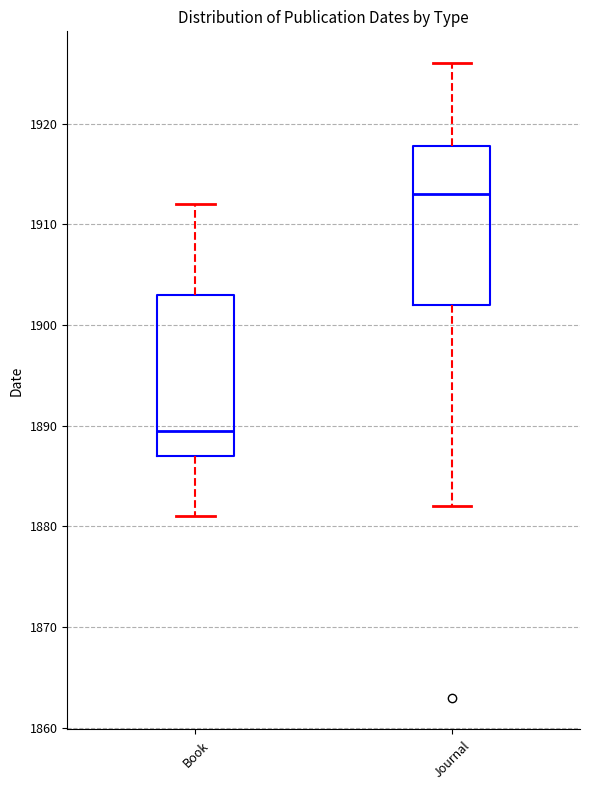

Which box has the lowest median line?

Book